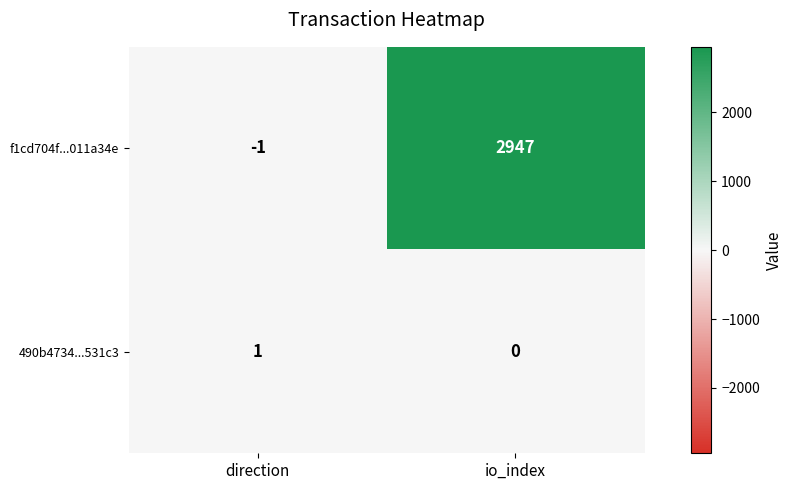

Which series changed the most between direction and io_index?

f1cd704f...011a34e